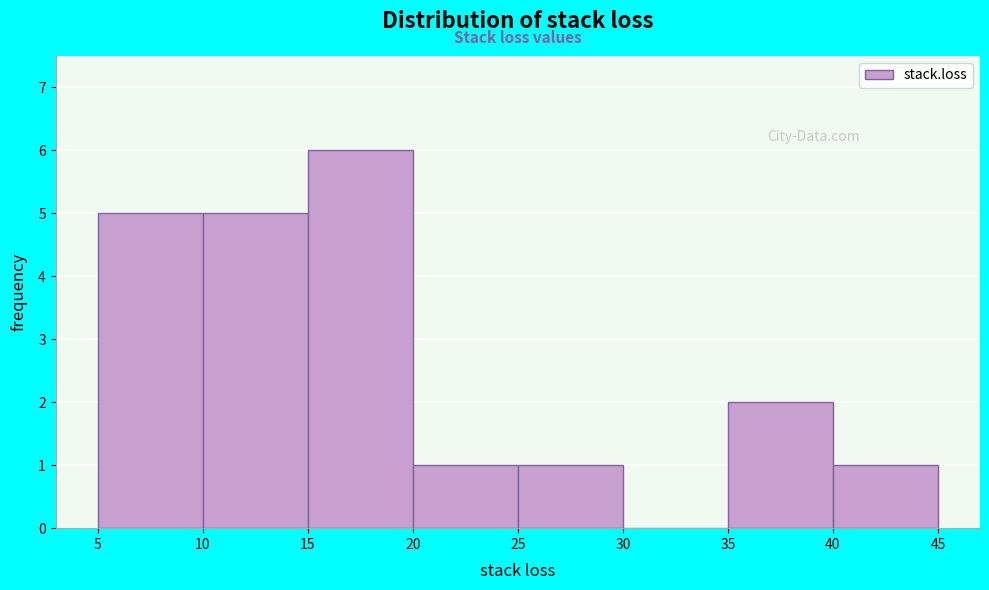

Over which range of the x-axis is the bar tallest?

15 to 20